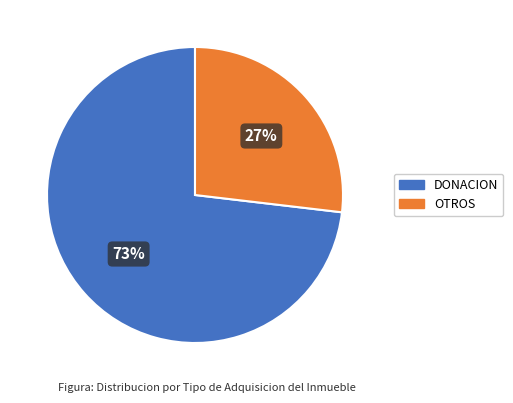

Is the sum of PERMUTA and DONACION greater than half?

Yes